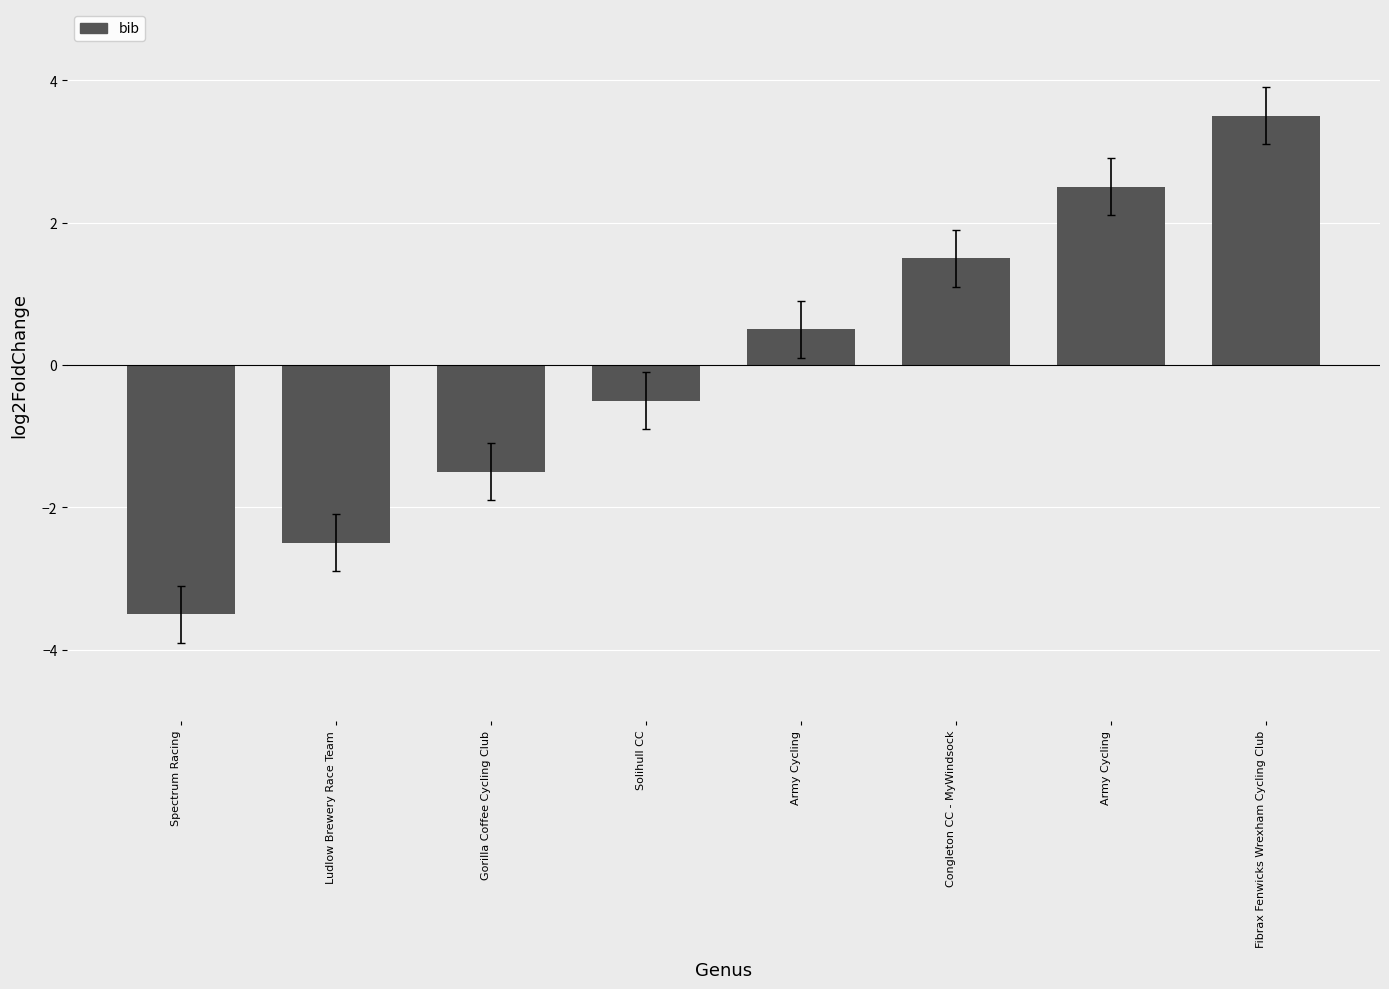

Which has a higher value, Congleton CC - MyWindsock or Army Cycling?

Army Cycling